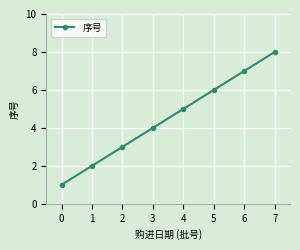

Approximately how many times larger is the value at 3 compared to 2?

1.3